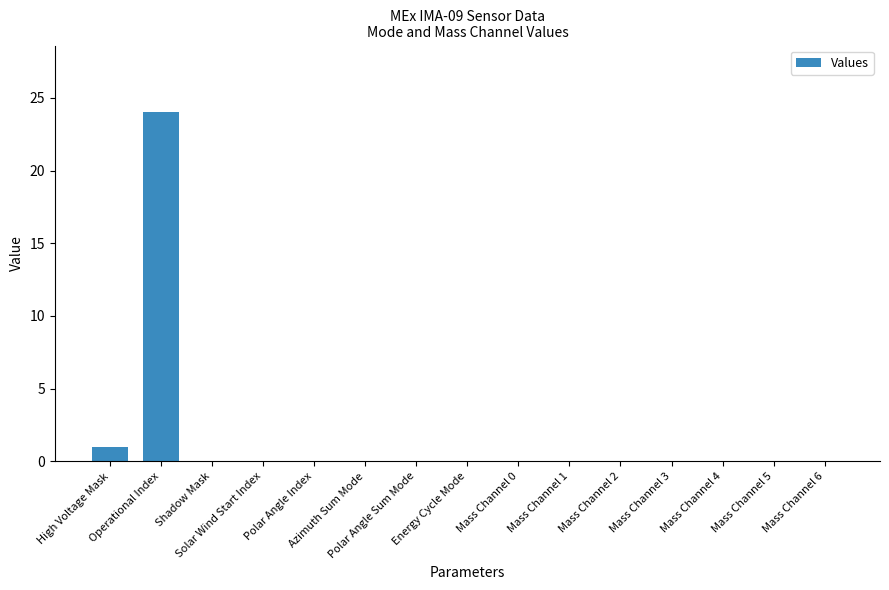

What is the greatest value displayed?

24